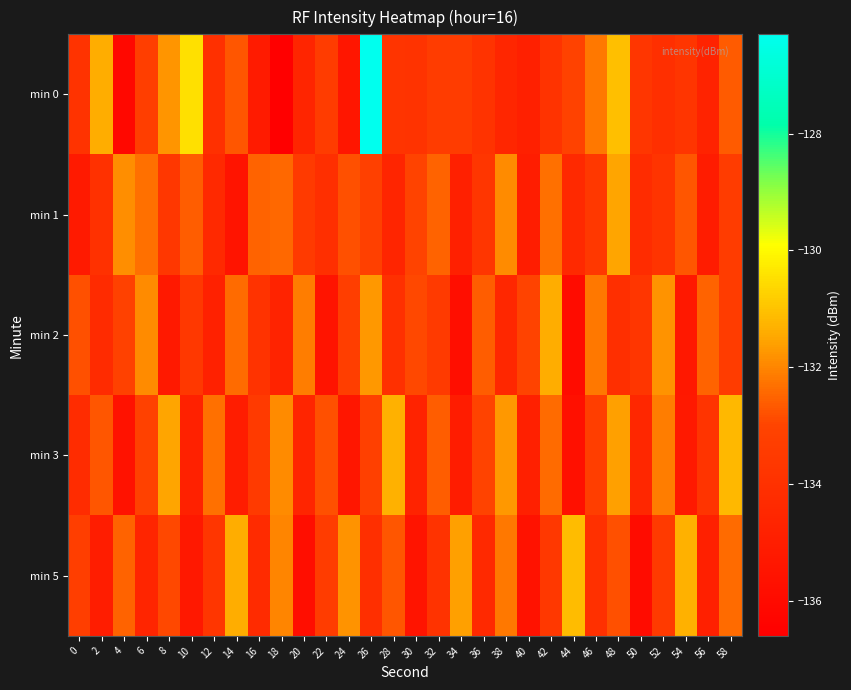

What is the greatest value displayed?

-126.3